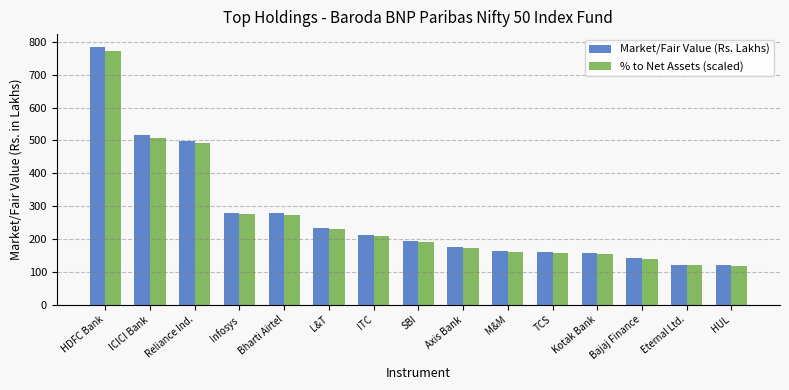

At which category is the sum across all series the highest?

HDFC Bank